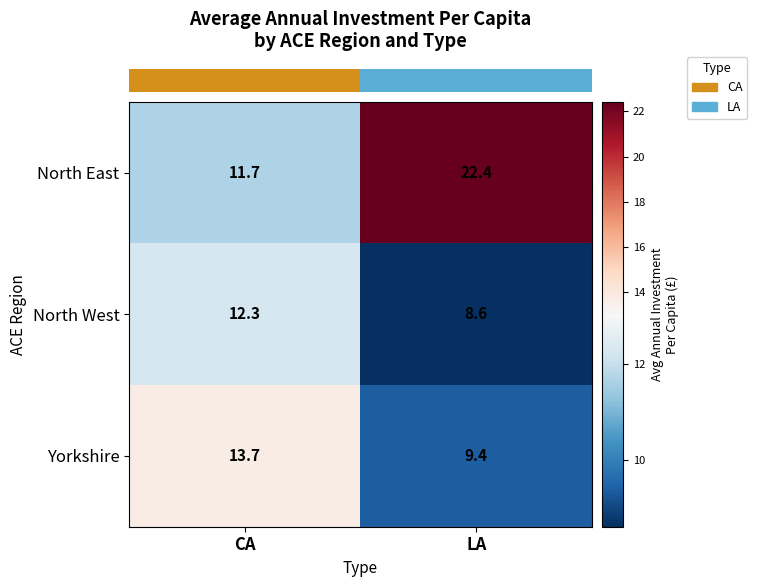

Reading left to right, list all the values displayed in this chart.

North East: CA=11.7	LA=22.4
North West: CA=12.3	LA=8.6
Yorkshire: CA=13.7	LA=9.4